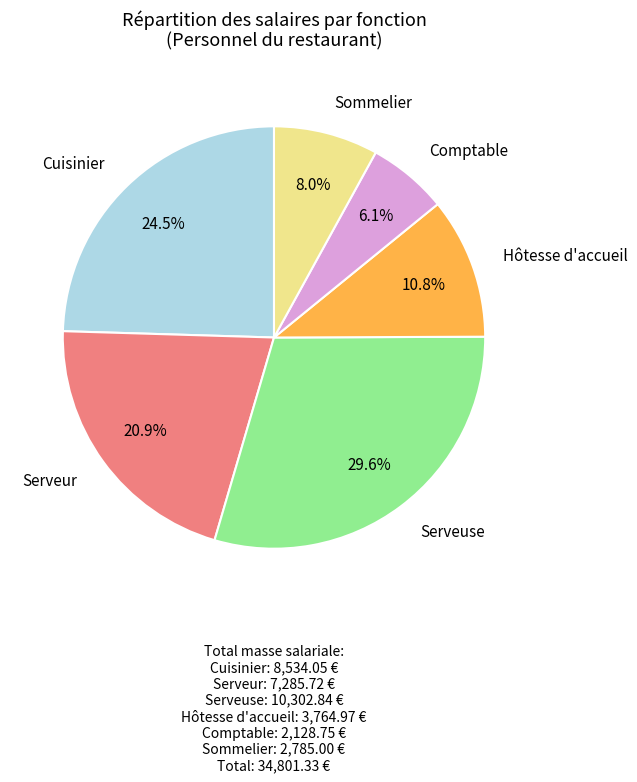

Is there any slice that represents more than half of the pie?

No